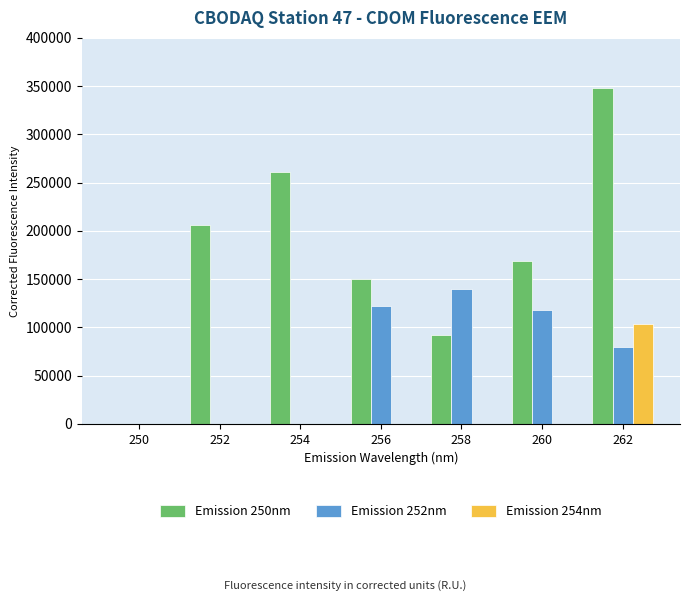

What is the total value across all series at 258?

231492.7